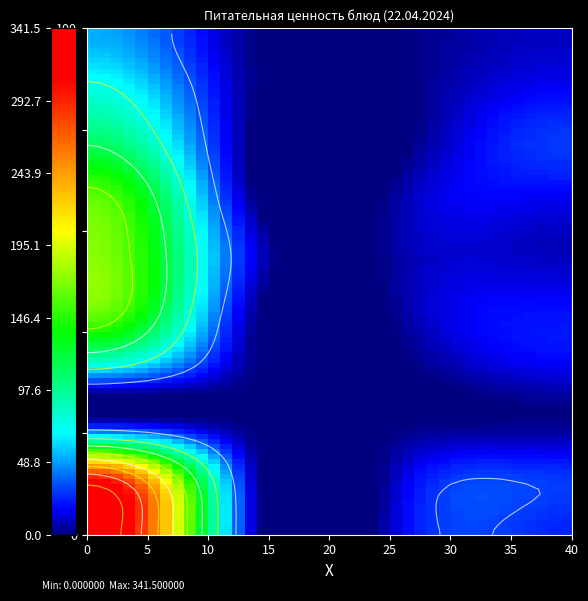

True or false: Котлета куриная has a value of 9.1 at Углеводы.

True